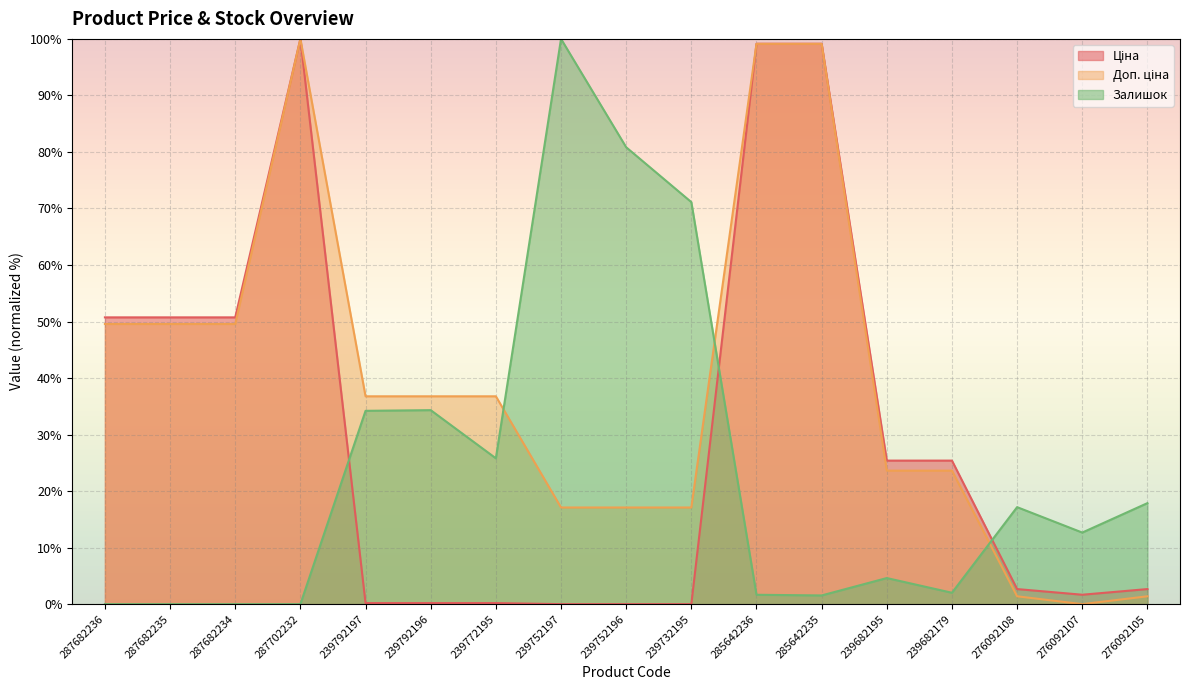

Reading left to right, extract all data points from this chart.

Ціна: 287682236=50.7	287682235=50.7	287682234=50.7	287702232=100.0	239792197=0.2	239792196=0.2	239772195=0.2	239752197=0.0	239752196=0.0	239732195=0.0	285642236=99.1	285642235=99.1	239682195=25.4	239682179=25.4	276092108=2.7	276092107=1.7	276092105=2.7
Доп. ціна: 287682236=49.6	287682235=49.6	287682234=49.6	287702232=100.0	239792197=36.8	239792196=36.8	239772195=36.8	239752197=17.1	239752196=17.1	239732195=17.1	285642236=99.1	285642235=99.1	239682195=23.6	239682179=23.6	276092108=1.4	276092107=0.0	276092105=1.4
Залишок: 287682236=0.0	287682235=0.0	287682234=0.0	287702232=0.0	239792197=34.2	239792196=34.3	239772195=25.8	239752197=100.0	239752196=80.8	239732195=71.1	285642236=1.7	285642235=1.5	239682195=4.6	239682179=2.0	276092108=17.2	276092107=12.7	276092105=17.9